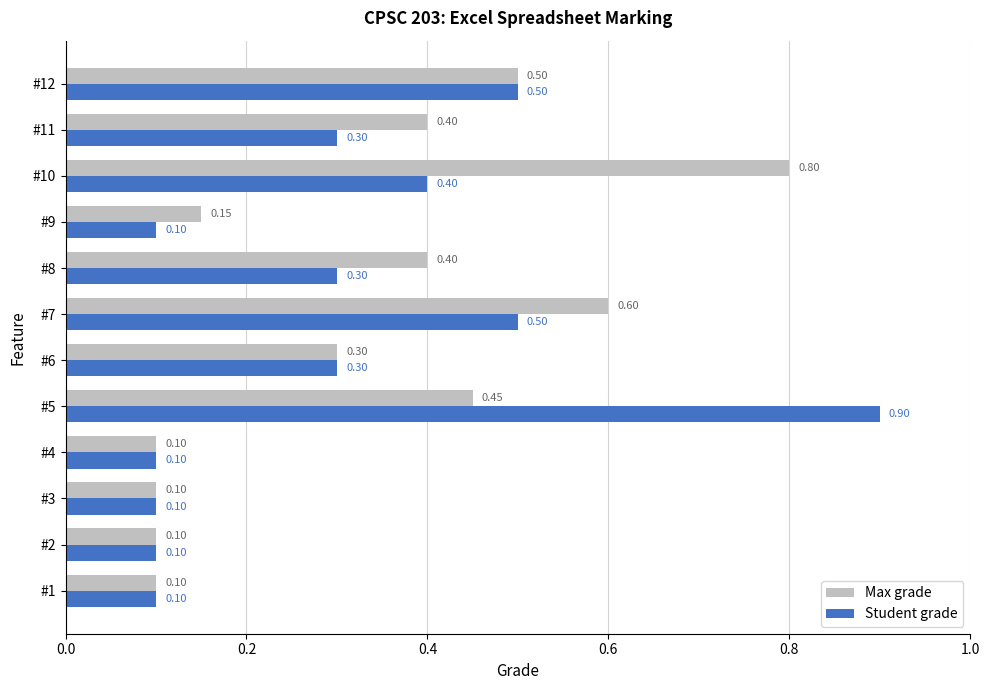

What is the difference between the second highest and second lowest values in the Max grade series?

0.5